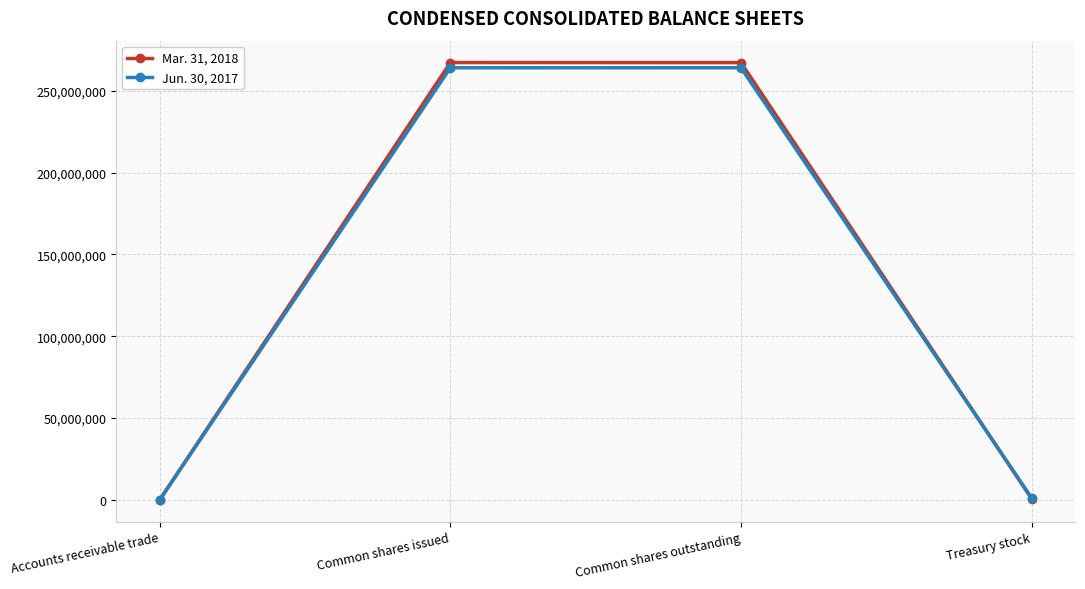

True or false: Mar. 31, 2018 has more than 0 interior local peaks.

True